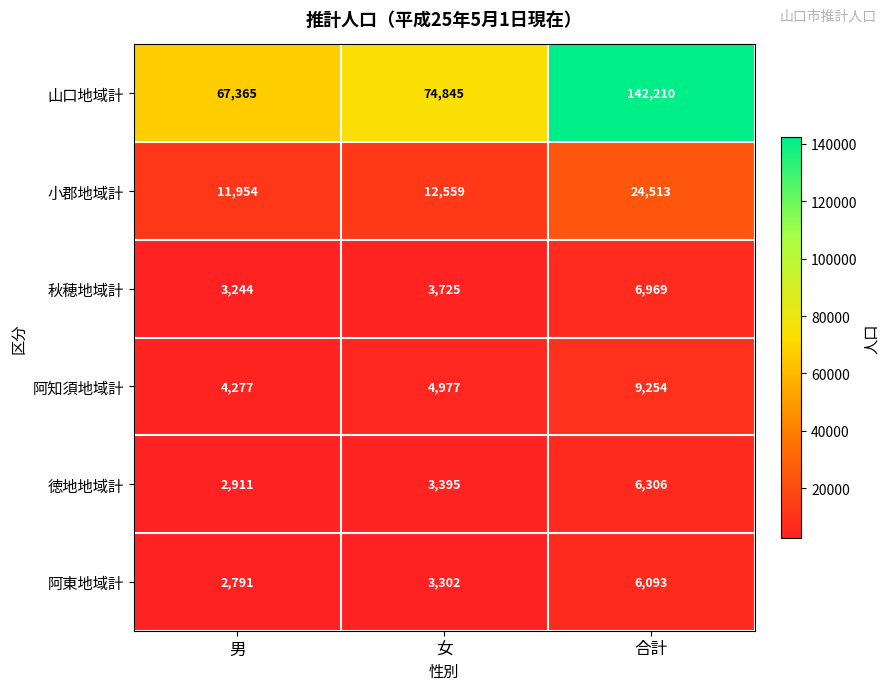

Which series has the largest range (max minus min)?

山口地域計